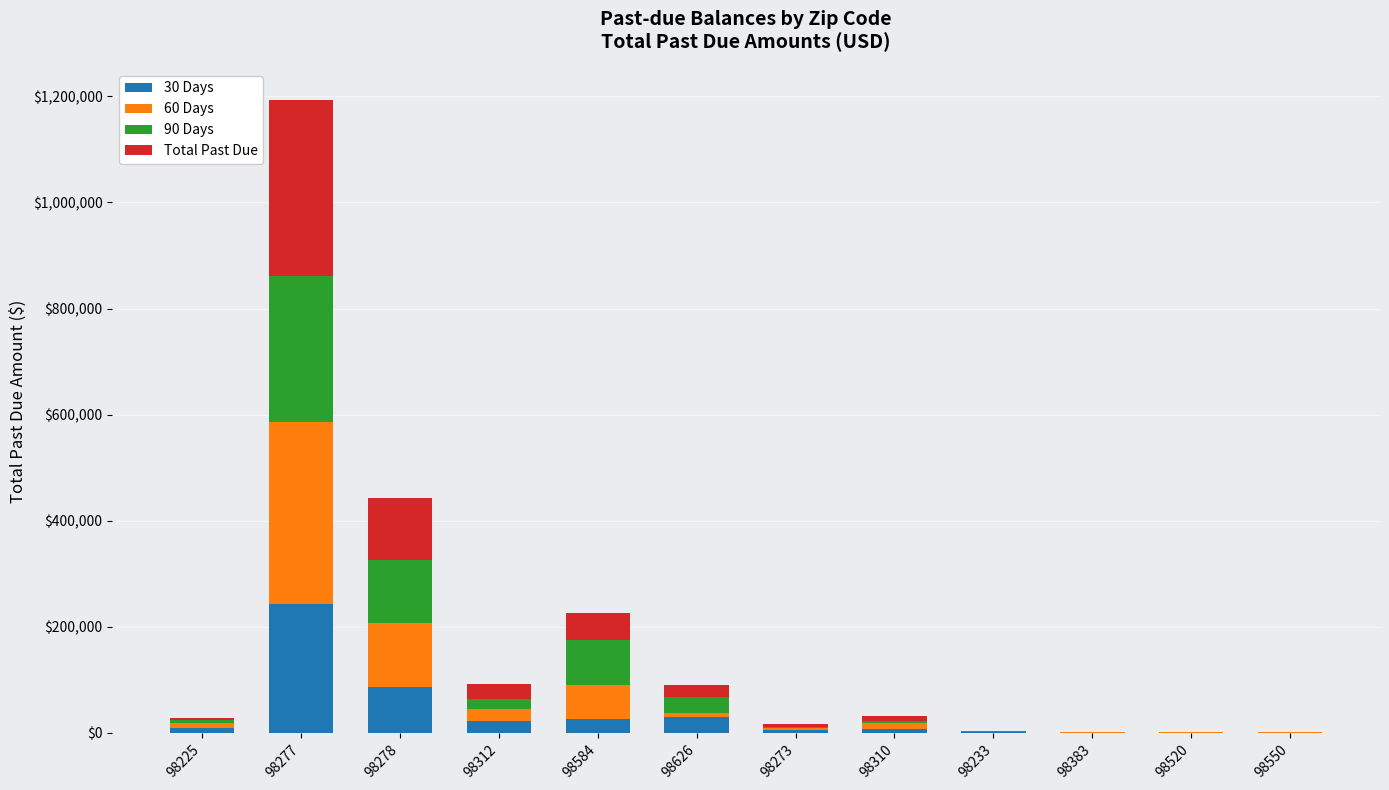

What is the total value across all series at 98278?

442638.8